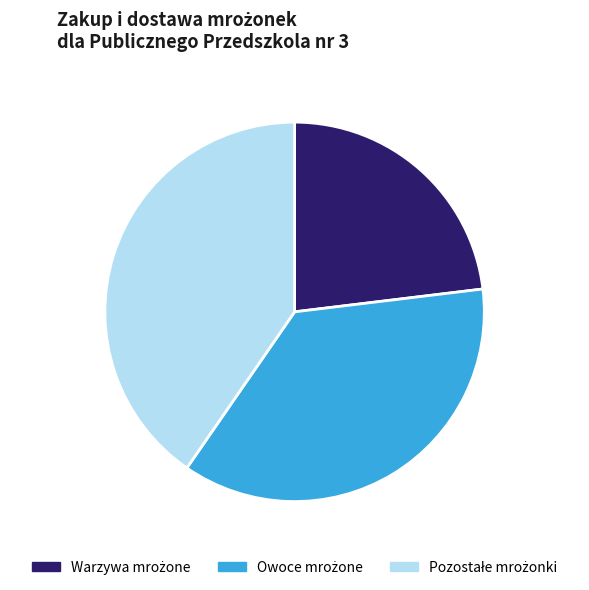

Is there any slice that represents more than half of the pie?

No